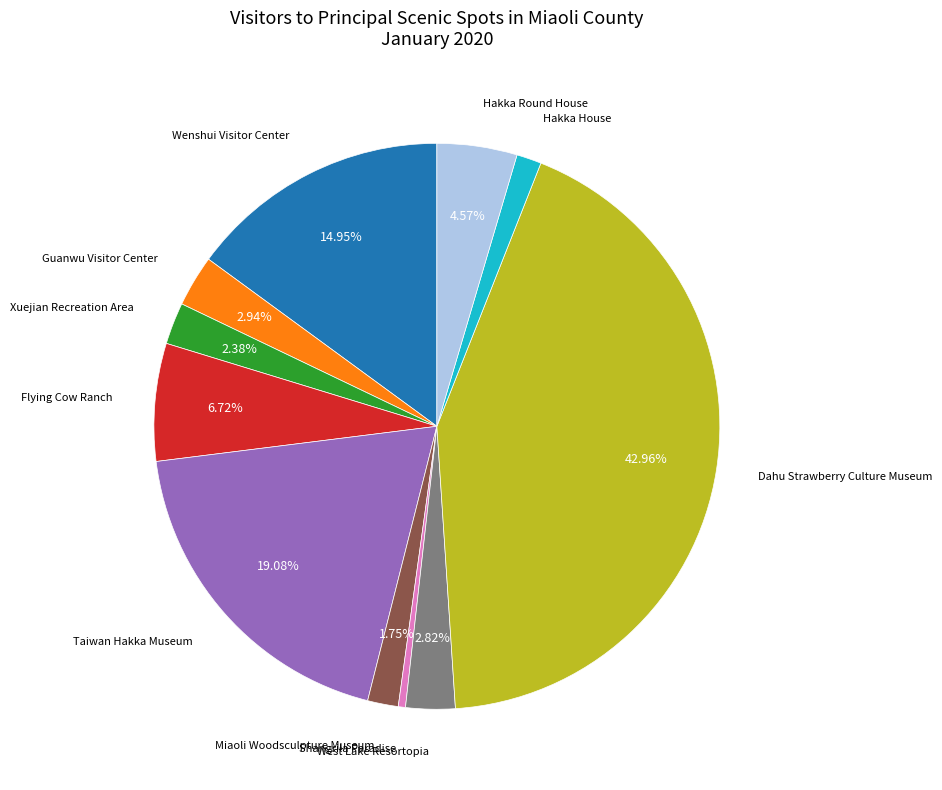

Does any single category account for the majority?

No